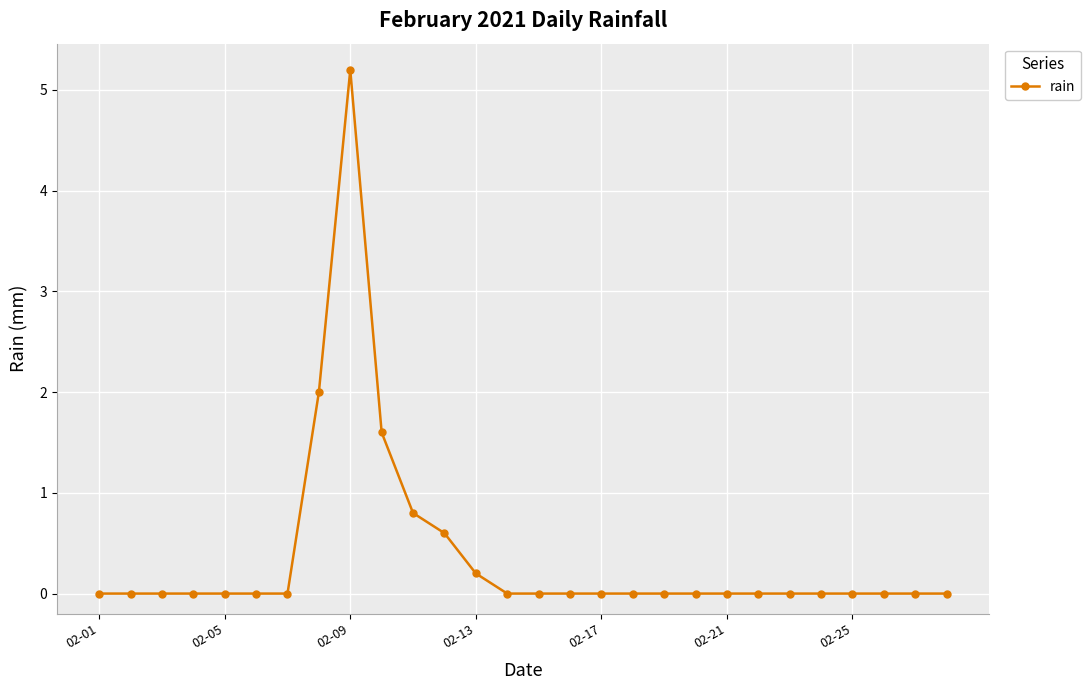

Does the chart have visible grid lines?

Yes